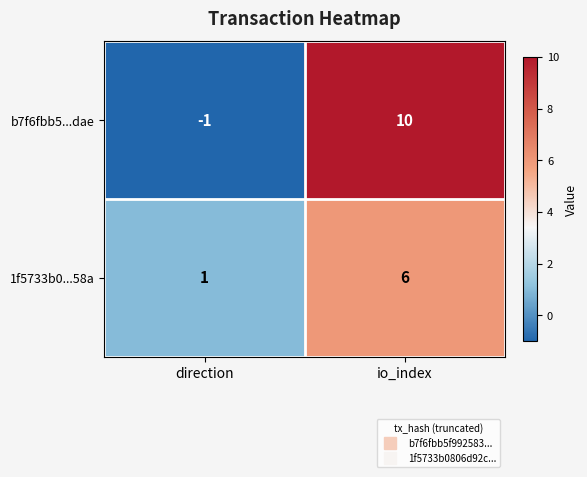

What is the total value across all series at io_index?

16